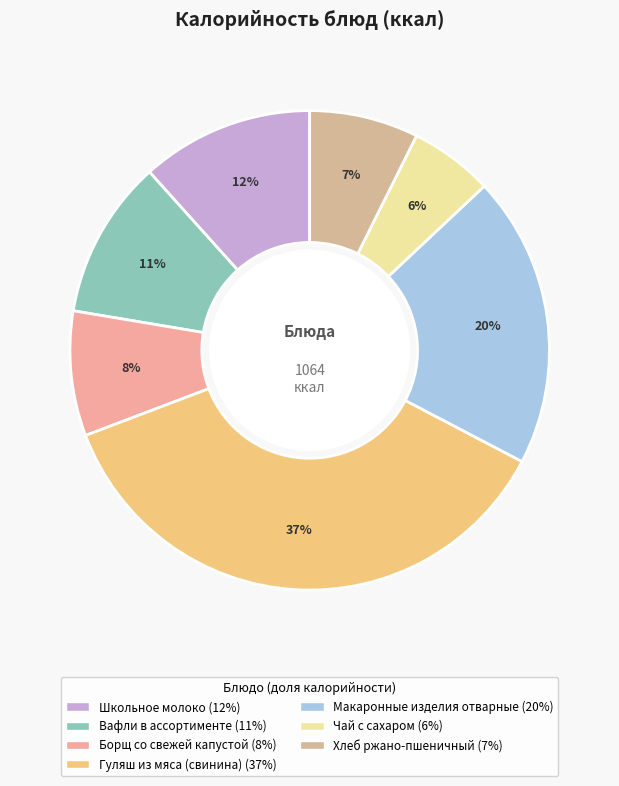

Does Гуляш из мяса (свинина) represent more than half of the total?

No